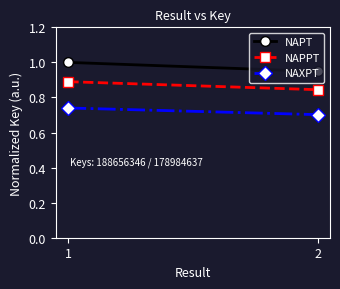

What is the total value across all series at 1?

2.6